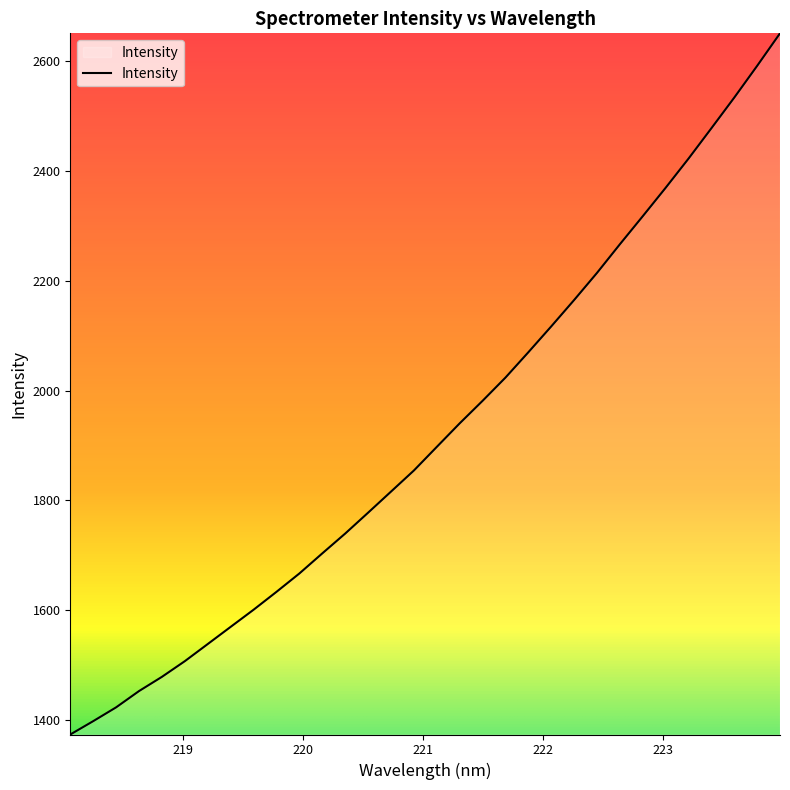

Reading left to right, extract all data points from this chart.

218.0596=1373.8	218.2508=1398.1	218.442=1423.3	218.6332=1453.0	218.8244=1478.9	219.0156=1507.4	219.2067=1538.6	219.3979=1569.9	219.589=1601.1	219.7801=1633.7	219.9712=1667.1	220.1623=1703.7	220.3533=1739.8	220.5444=1777.8	220.7354=1816.2	220.9264=1854.6	221.1174=1897.7	221.3083=1940.5	221.4993=1981.5	221.6902=2023.8	221.8812=2070.0	222.0721=2117.0	222.263=2165.1	222.4538=2214.5	222.6447=2266.6	222.8355=2317.7	223.0264=2369.4	223.2172=2422.6	223.408=2477.9	223.5987=2533.7	223.7895=2591.4	223.9802=2650.7